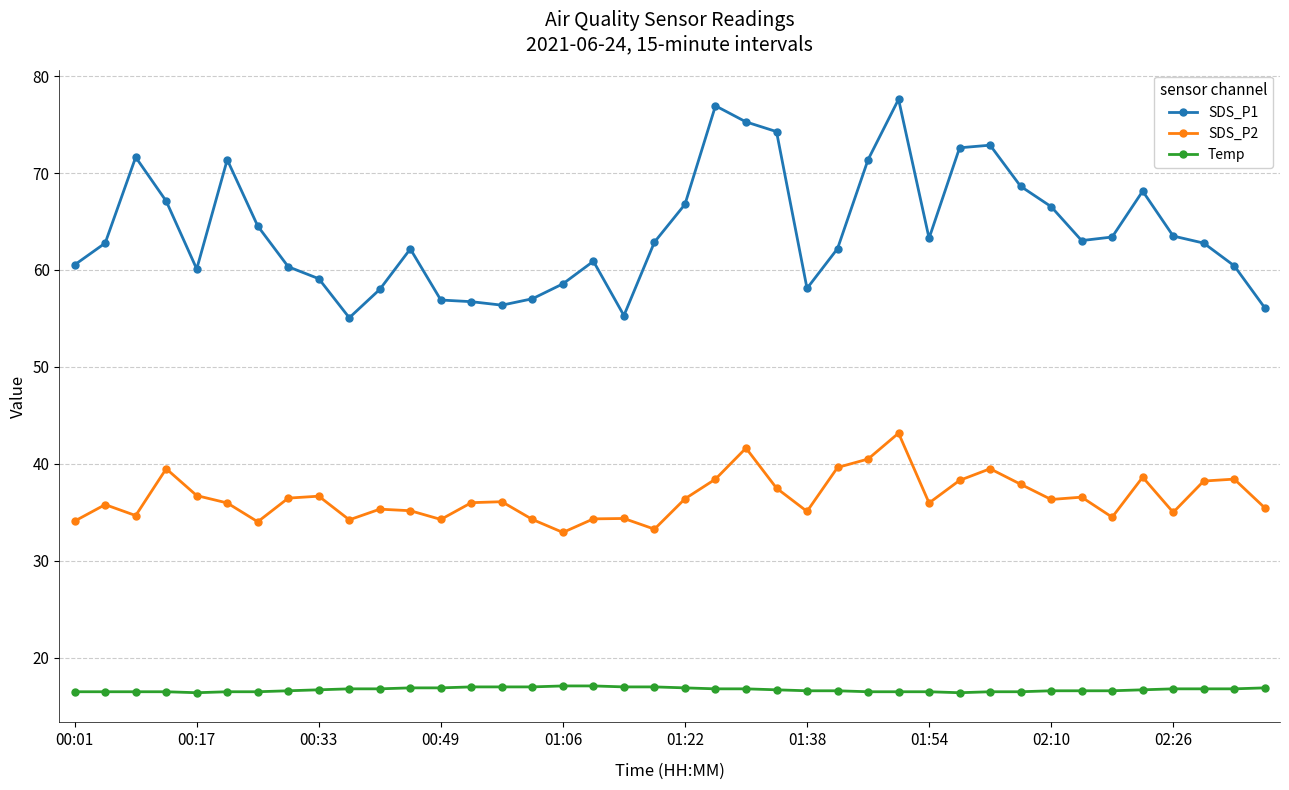

How many lines are shown in the chart?

3